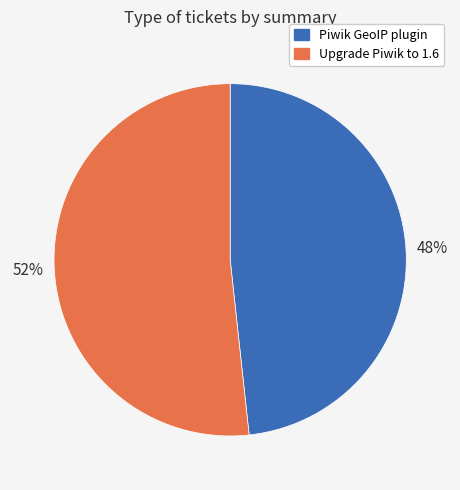

How many slices are in this pie chart?

2